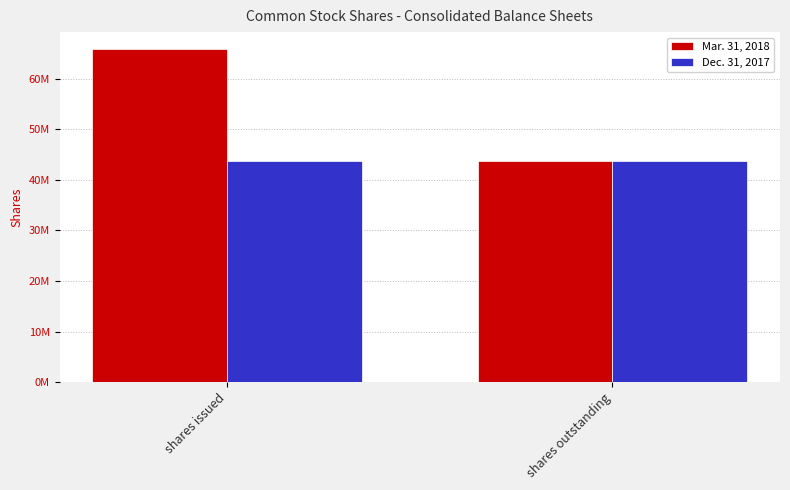

Rank the series by their maximum value, from lowest to highest.

Dec. 31, 2017, Mar. 31, 2018